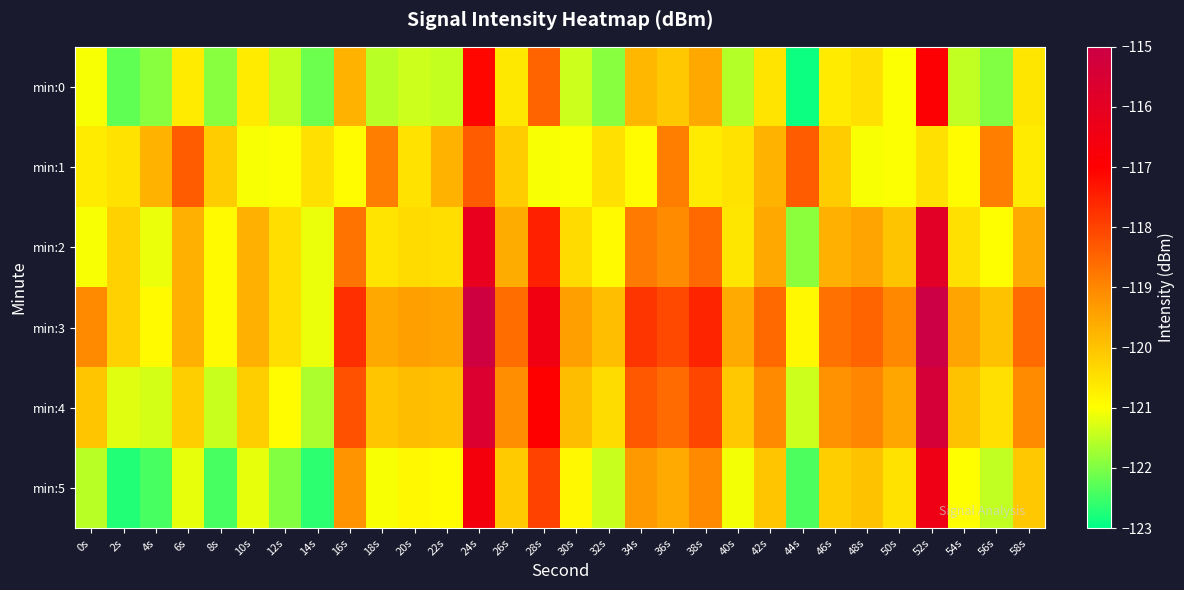

Which series changed the most between 6s and 24s?

min:3